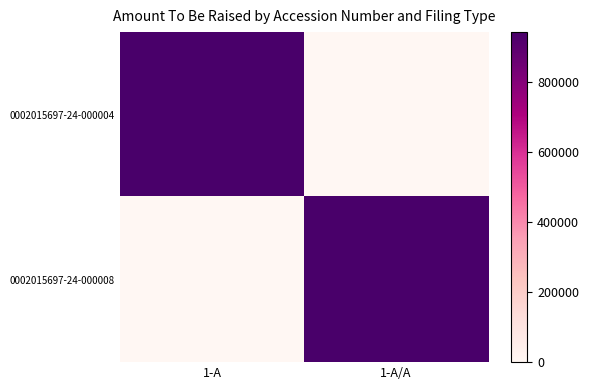

At how many categories does at least one series exceed 380671?

2